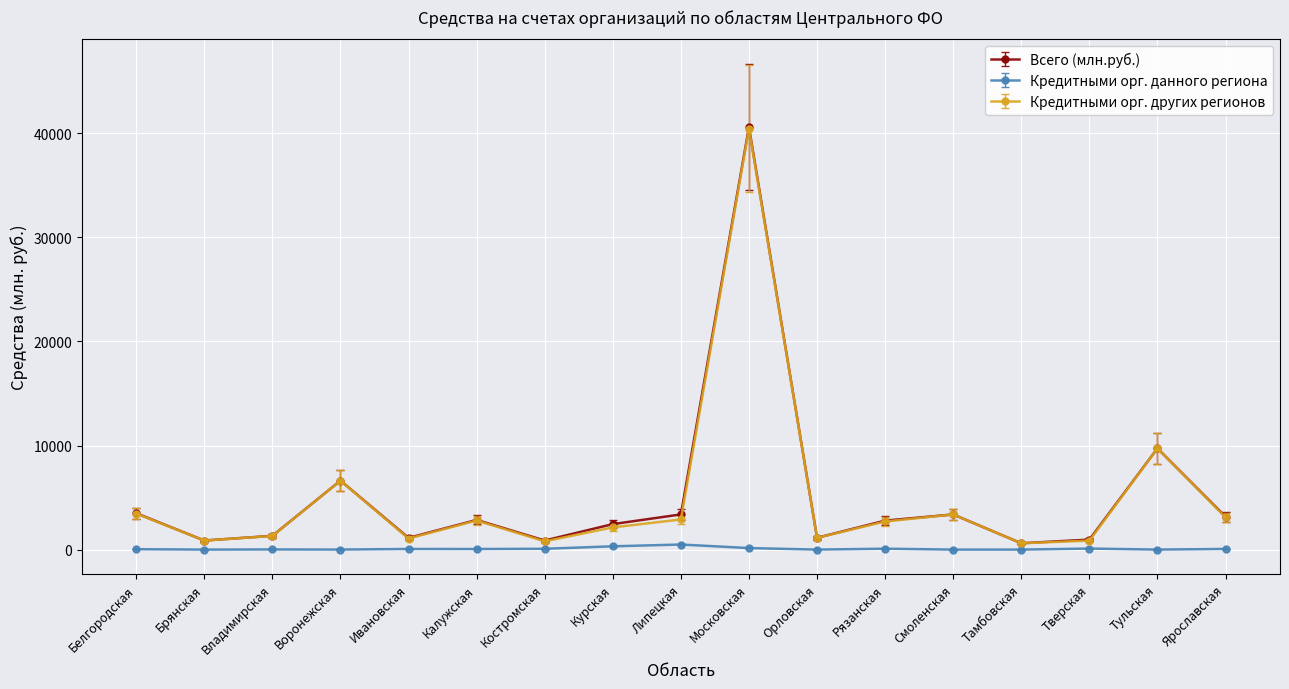

At which label is Кредитными орг. других регионов closest to 20532?

Тульская